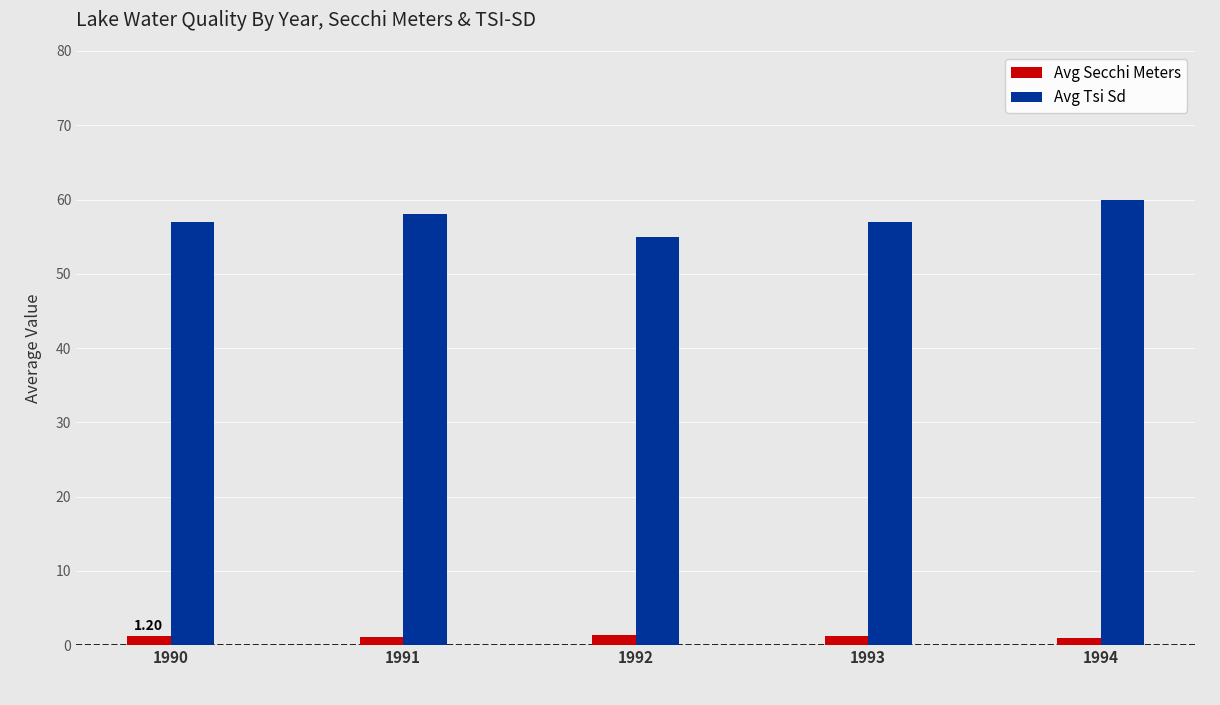

List the series in order of their overall mean, lowest first.

Avg Secchi Meters, Avg Tsi Sd